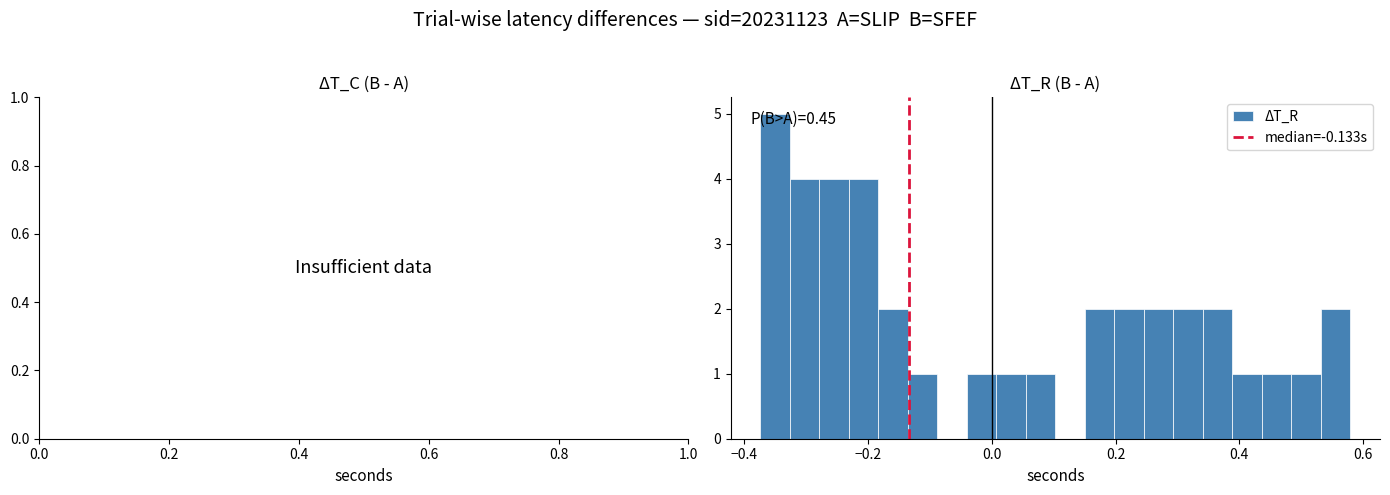

Read against the x-axis, roughly where is the centre of the tallest bar?

-0.36